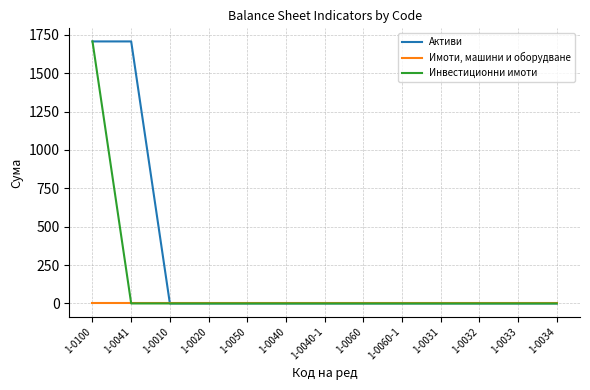

Reading left to right, list all the values displayed in this chart.

Активи: 1707	1707	0	0	0	0	0	0	0	0	0	0	0
Имоти, машини и оборудване: 0	0	0	0	0	0	0	0	0	0	0	0	0
Инвестиционни имоти: 1707	0	0	0	0	0	0	0	0	0	0	0	0